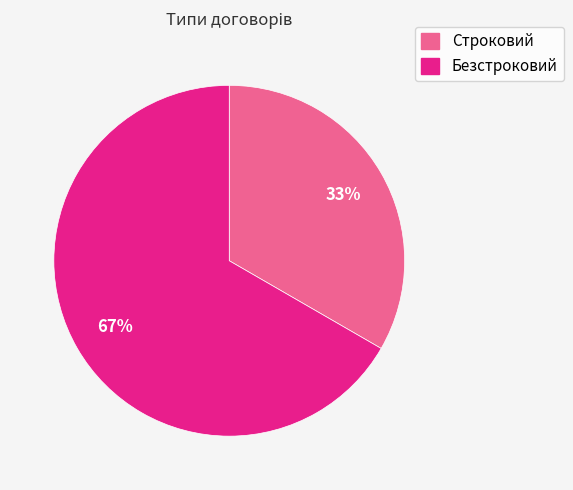

Combined, do Строковий and Безстроковий account for over 50%?

Yes